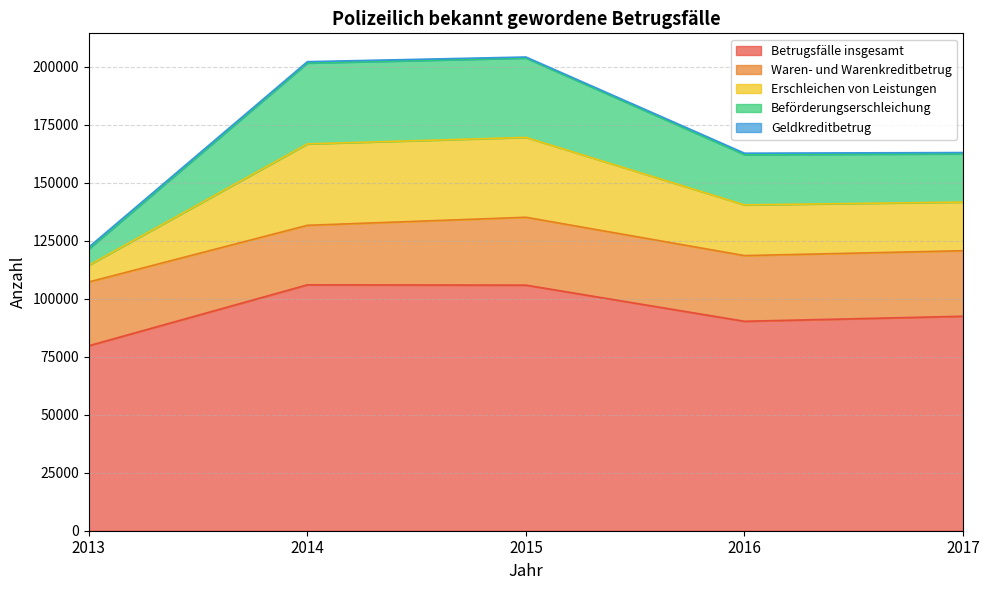

True or false: Betrugsfälle insgesamt and Beförderungserschleichung cross at least once.

False